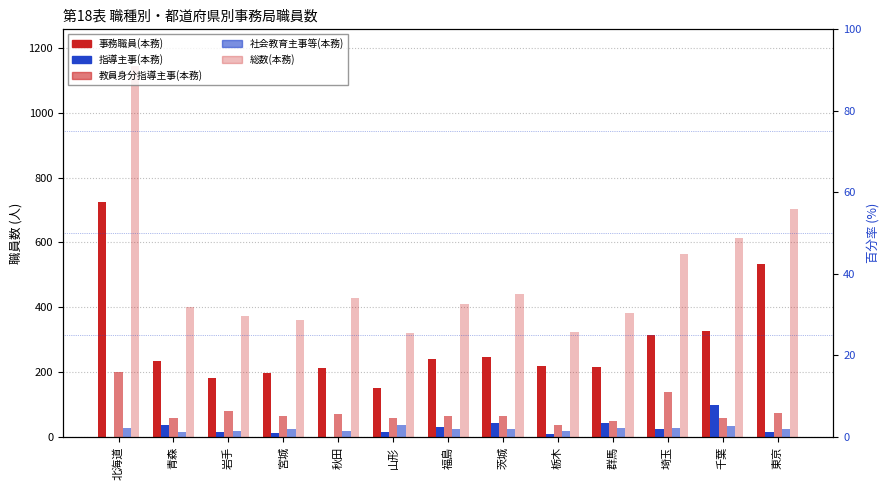

True or false: 事務職員(本務) has a value of 256 at 宮城.

False